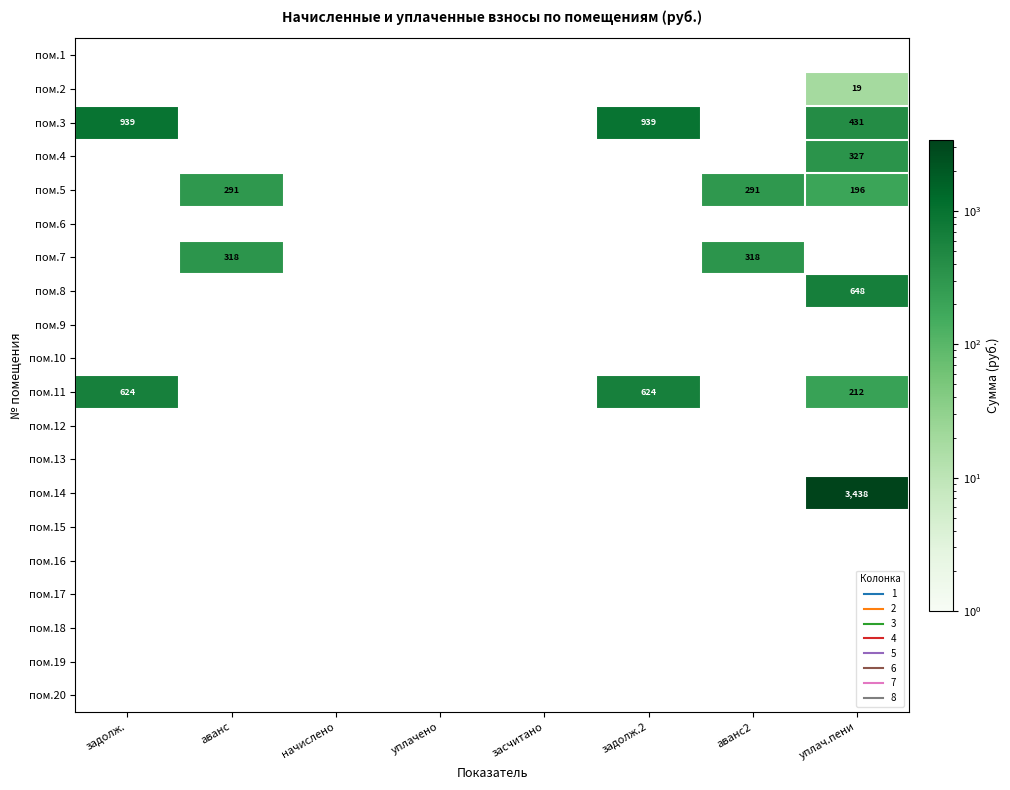

Count the number of categories in the chart.

8